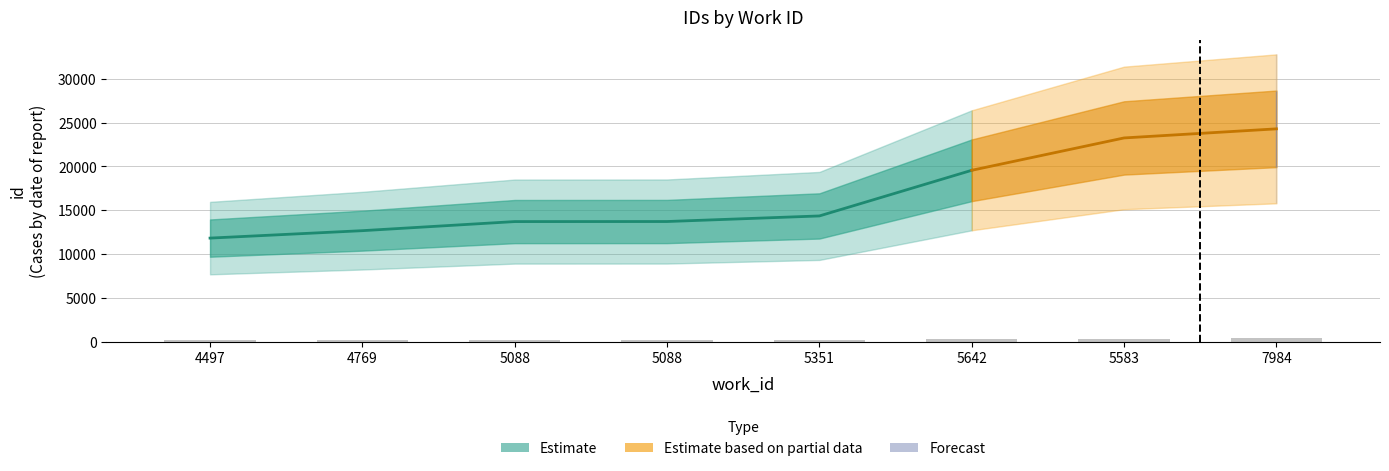

The chart shows a value of 293.4 at 5642. True or false?

True